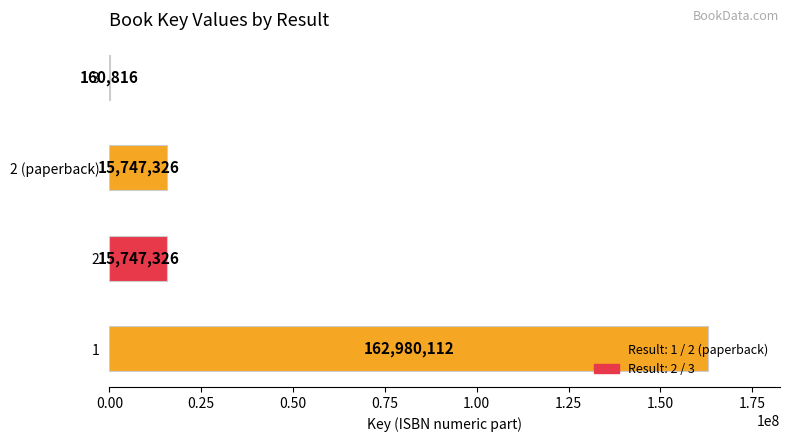

What is the change in value from 1 to 2?

-147232786